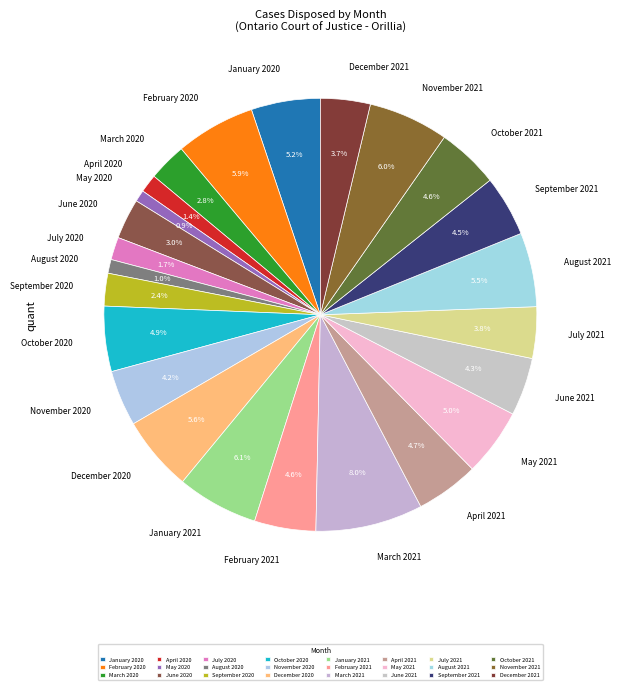

Which category has the biggest portion of the pie?

March 2021